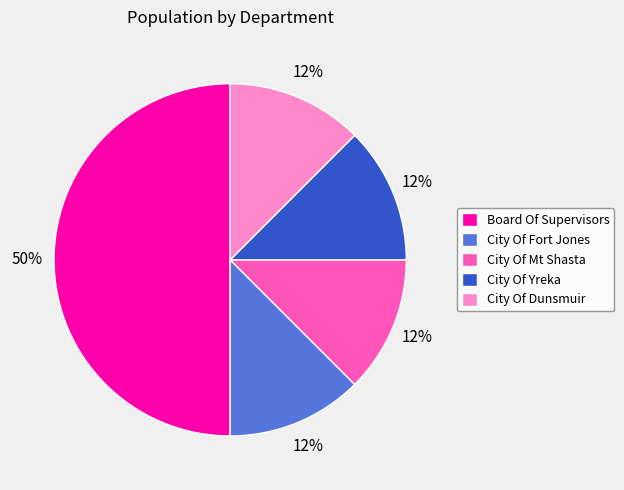

Does City Of Mt Shasta represent more than half of the total?

No